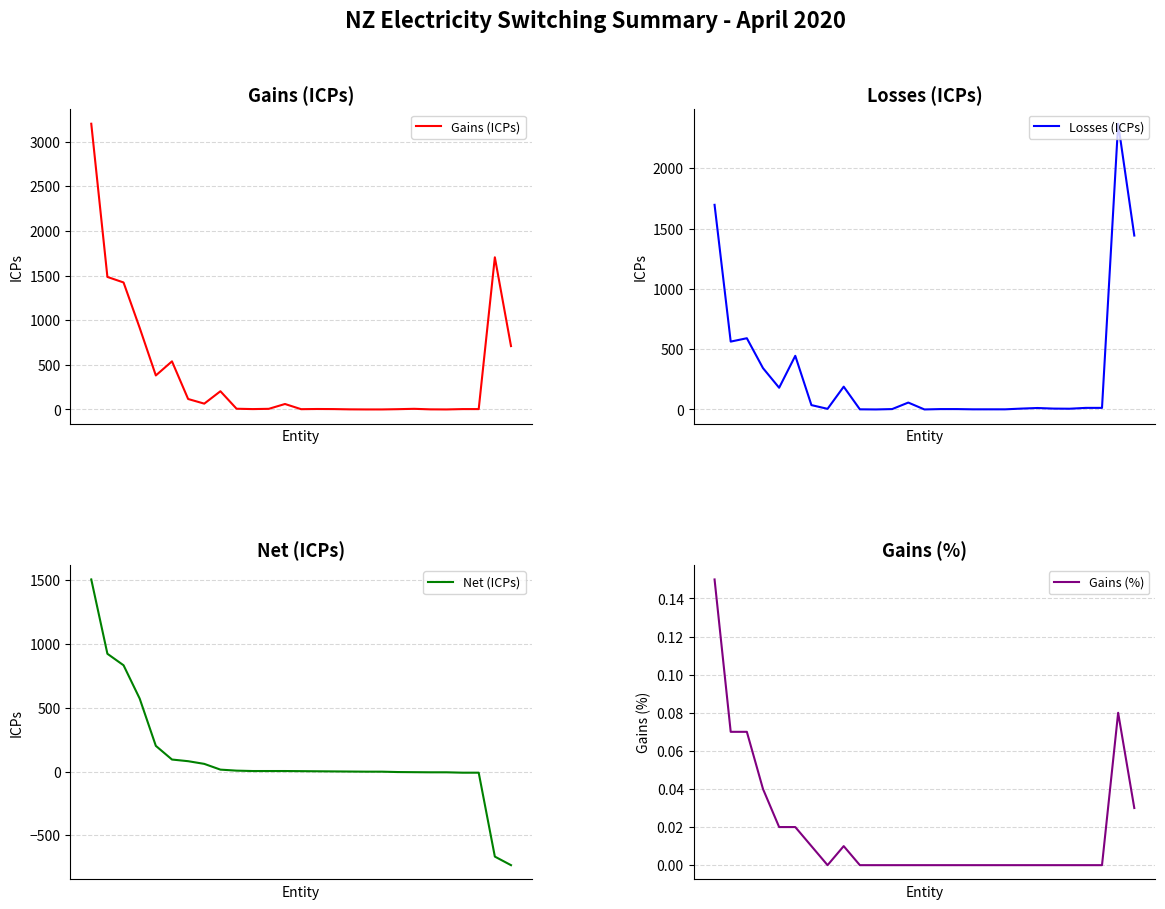

What is the average value of the Gains (ICPs) series?

402